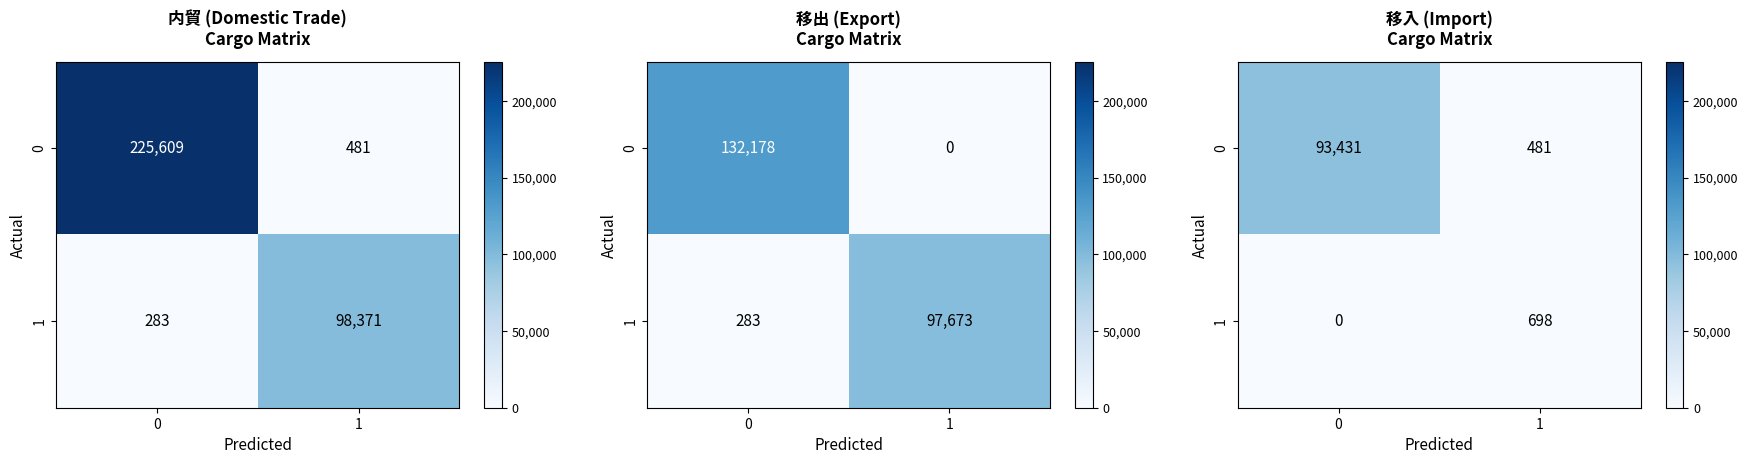

What is the sum of the 1 values at 1 and 0?

698